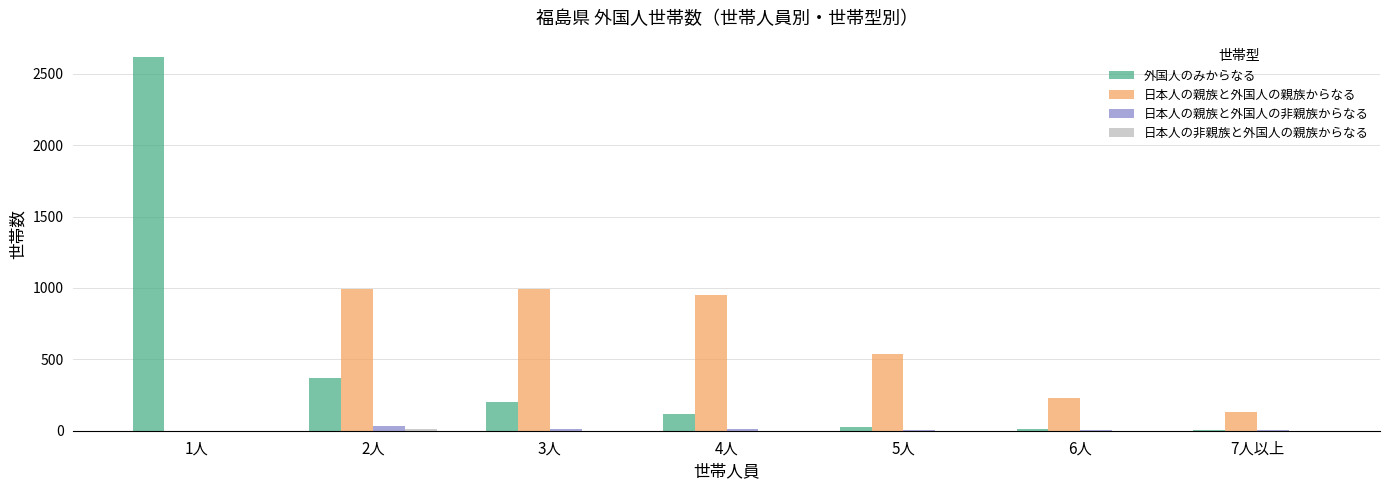

What is the maximum value for 外国人のみからなる?

2621